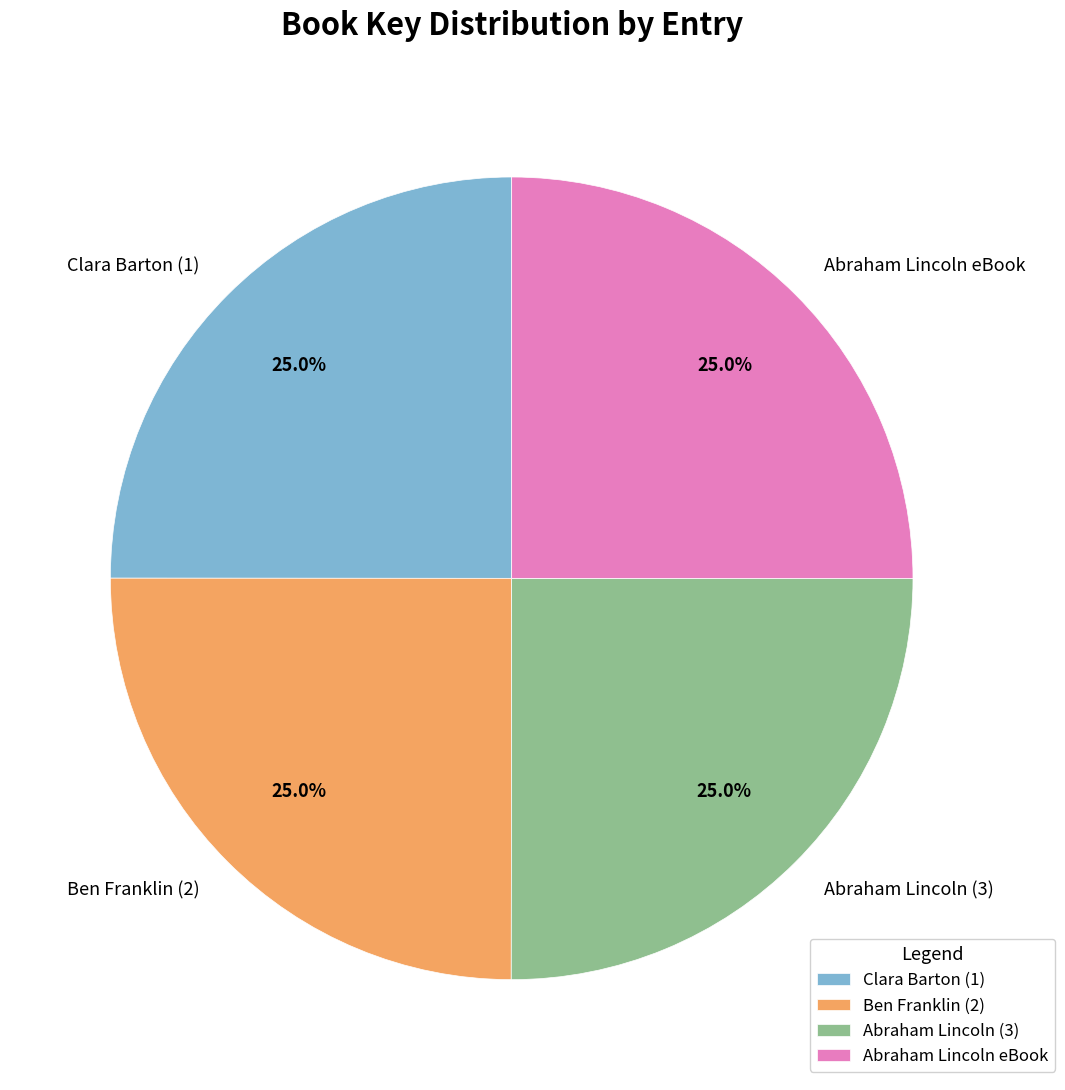

True or false: Abraham Lincoln eBook accounts for 25% of the total.

True